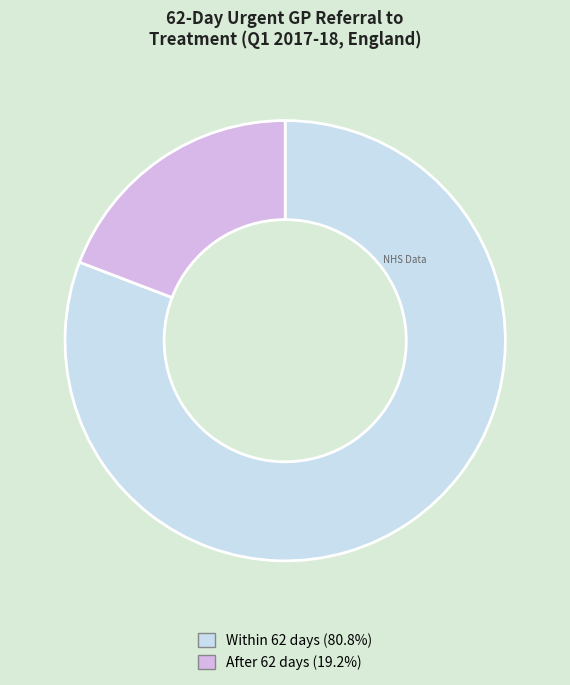

Is there a majority slice in this chart?

Yes